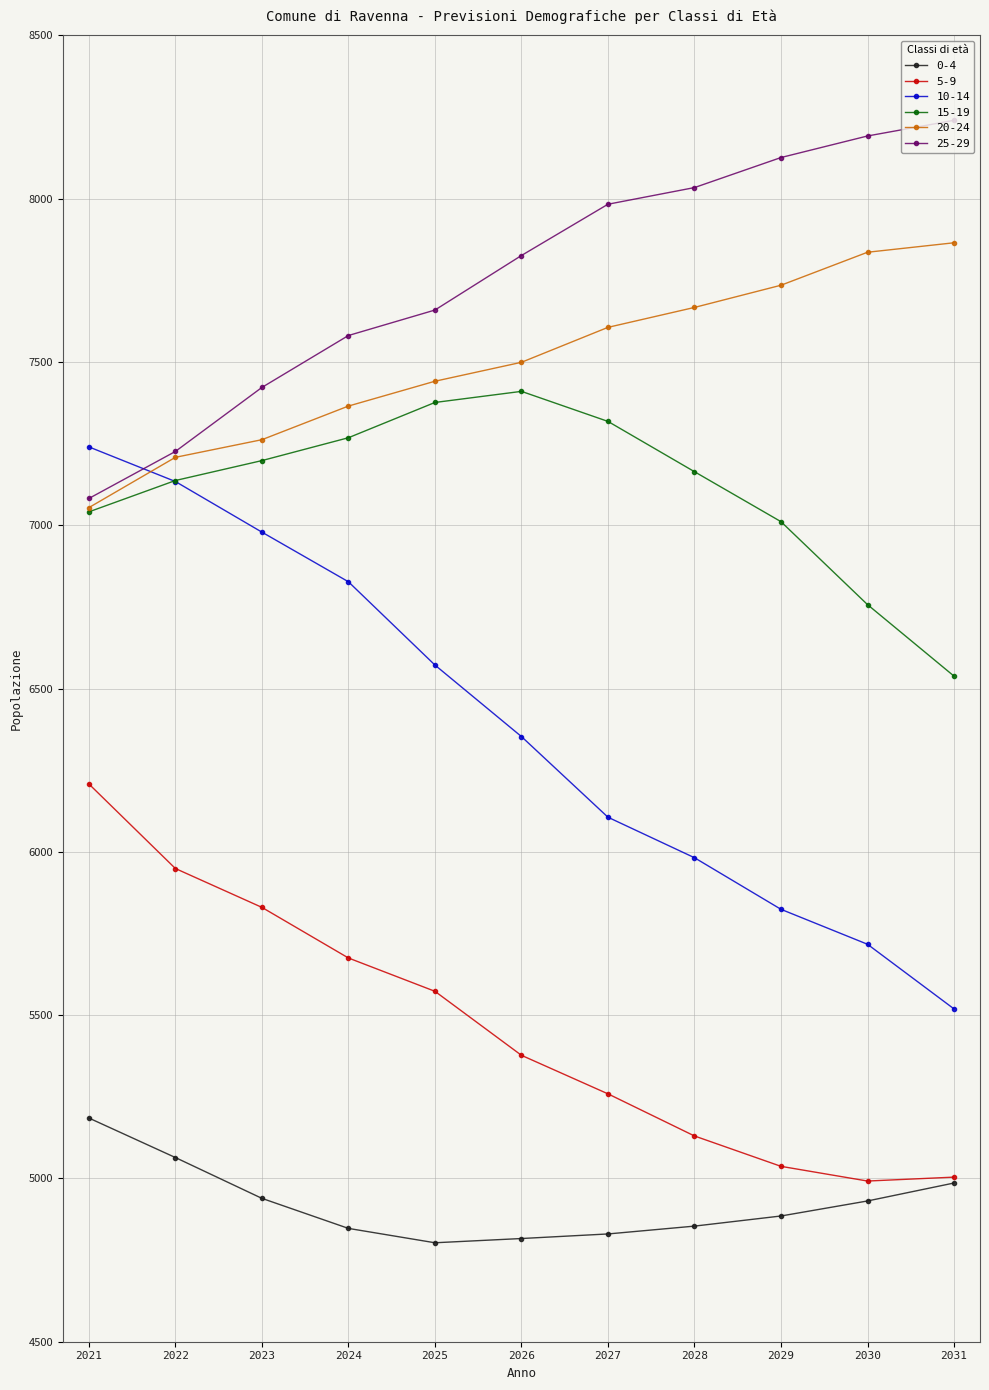

Read the 5-9 value at 2028.

5130